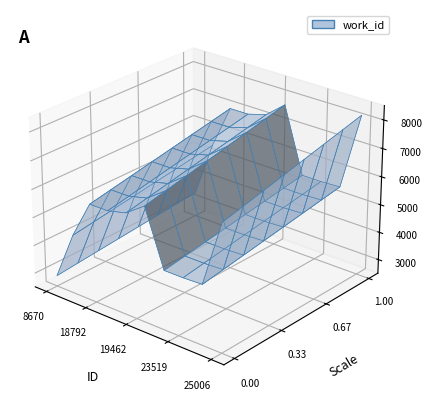

Reading left to right, what are all the values shown in this chart?

8670=3388	14491=5399	18792=6971	18804=6977	19462=7171	22983=7725	23519=5407	23520=5407	24402=5442	25006=8193